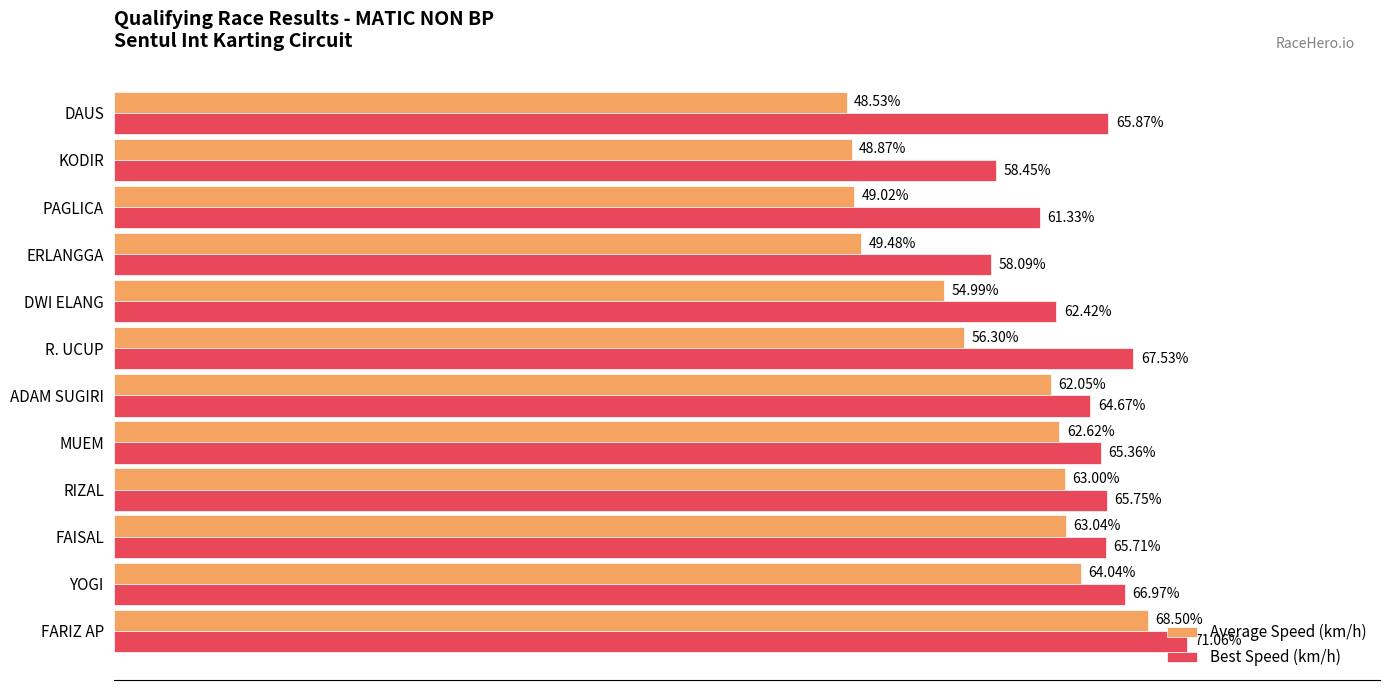

Which category has the highest value across all series?

FARIZ AP